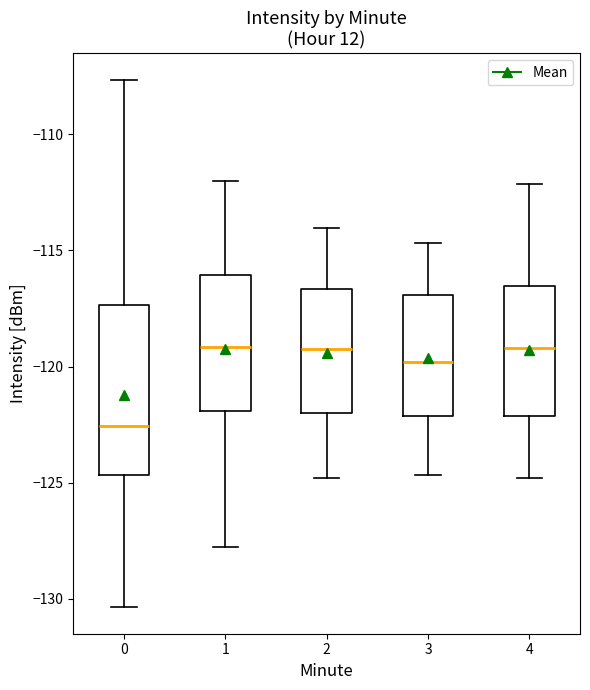

Where does the upper whisker of the box at x = 2 end on the y-axis? The values are not printed on the chart, so give them approximately, as read against the axis.

-114.0